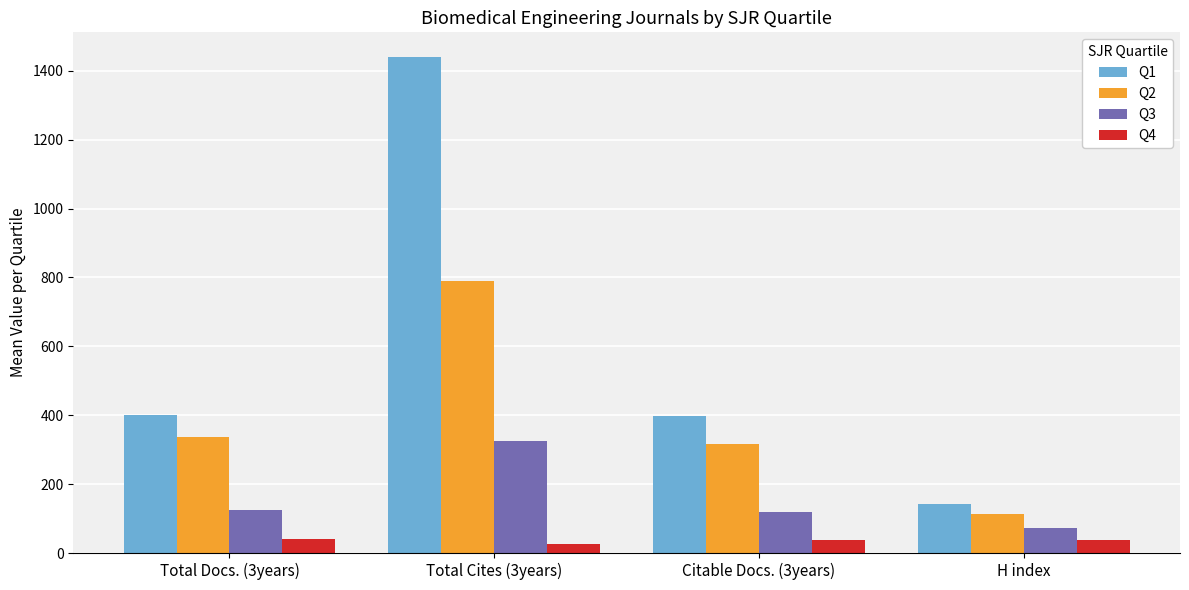

How many data points in Q4 are less than 39?

2